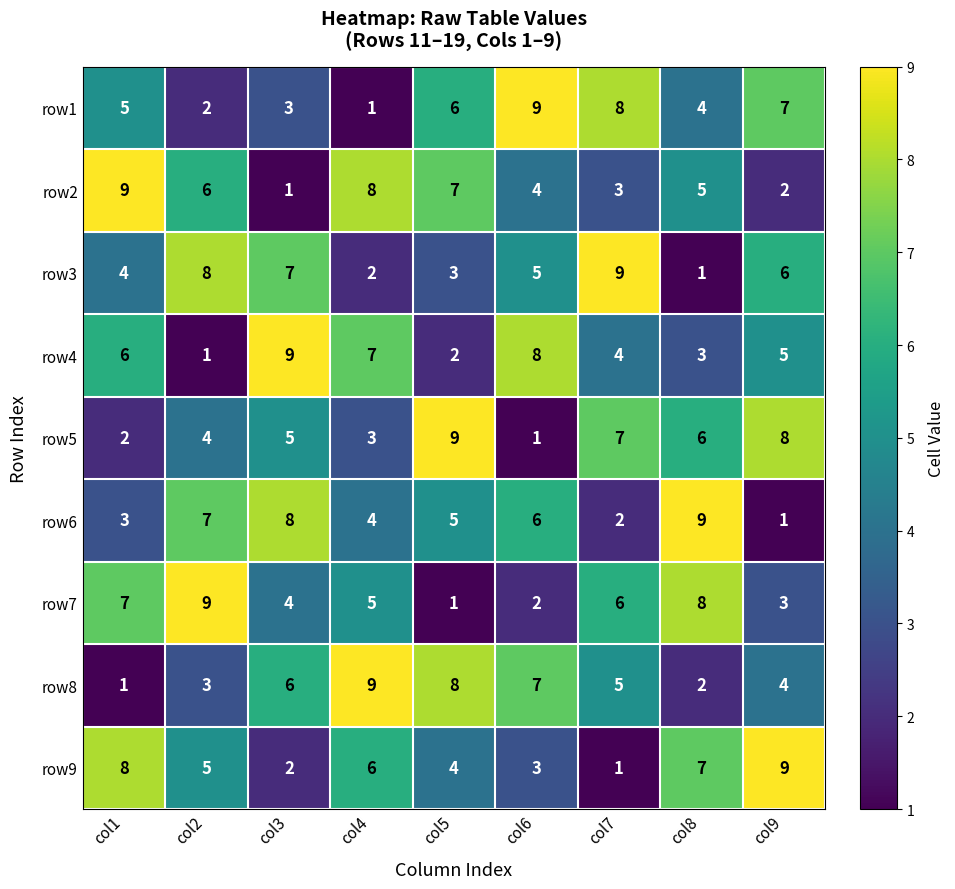

What is the difference between the maximum and minimum values in the row3 series?

8